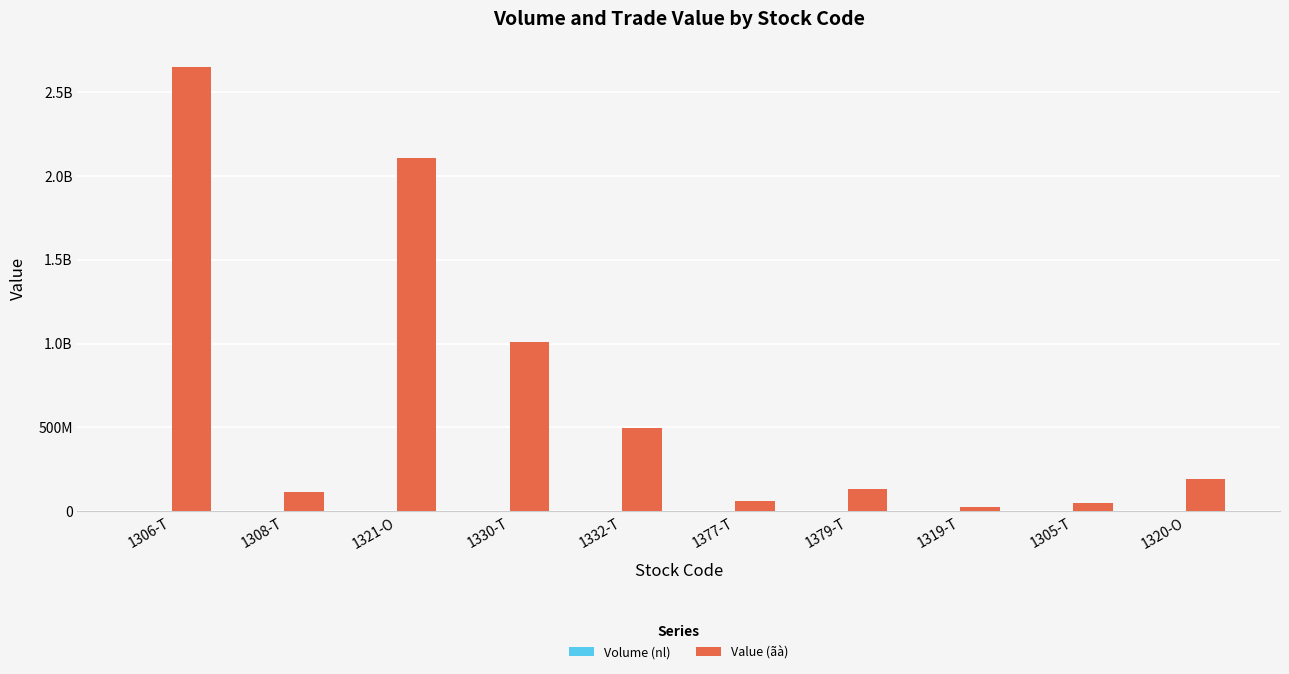

List the series in order of their peak value, highest first.

Value (ãà), Volume (nl)